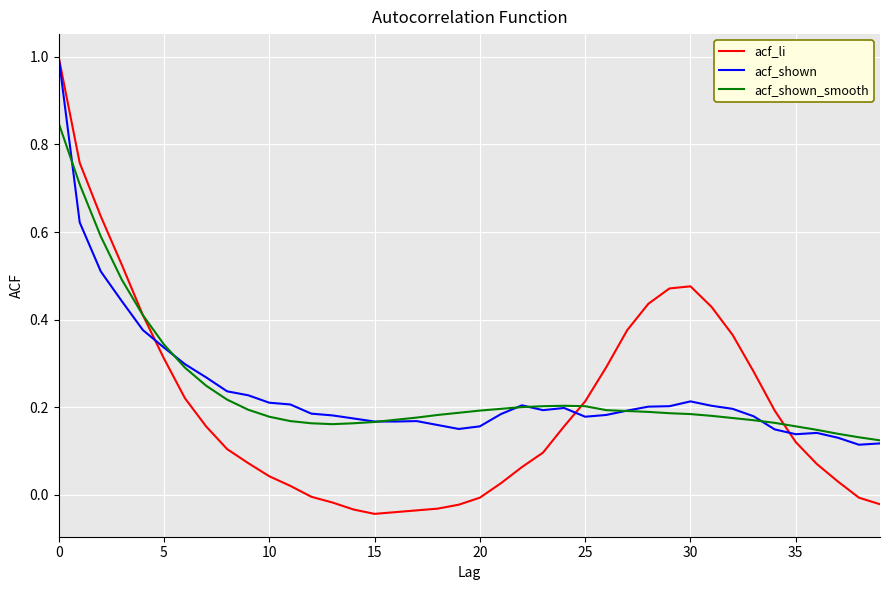

True or false: acf_shown_smooth and acf_shown cross at least once.

True